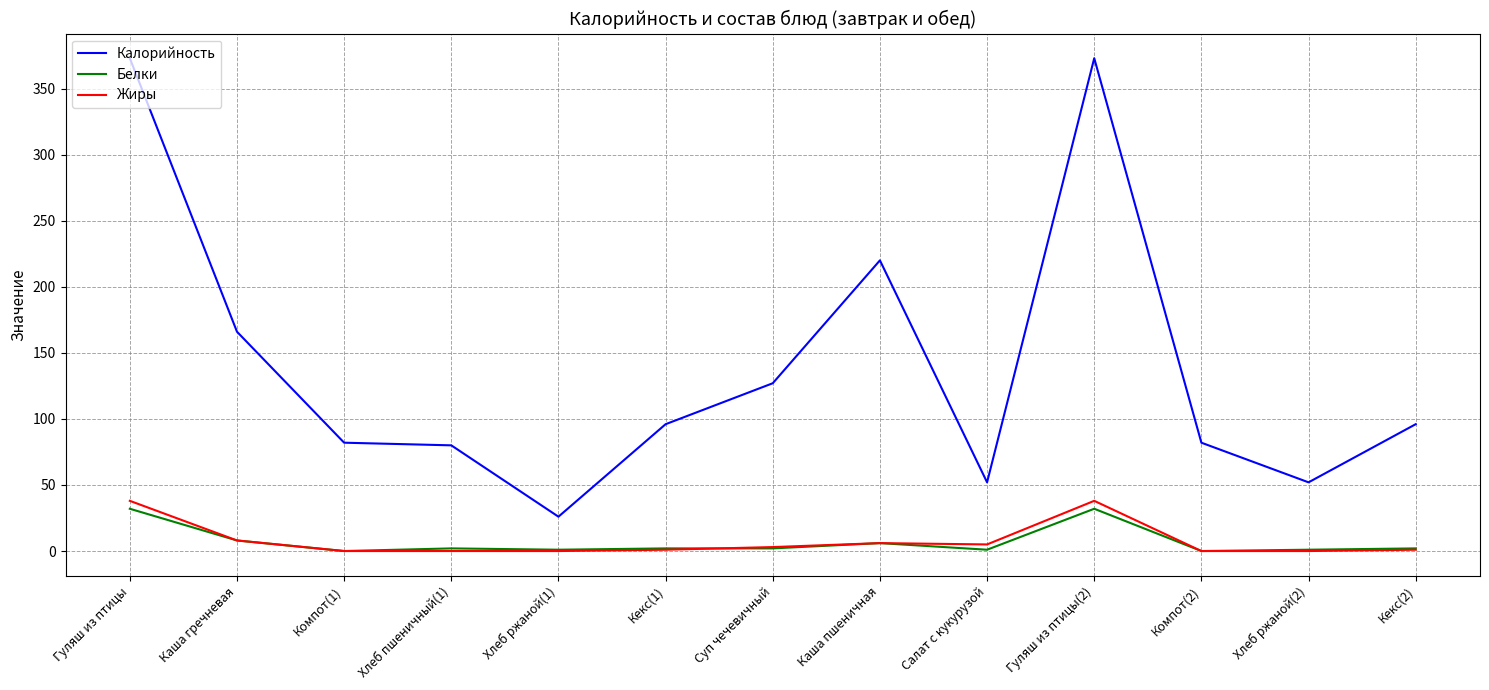

Which series has the widest spread of values?

Калорийность